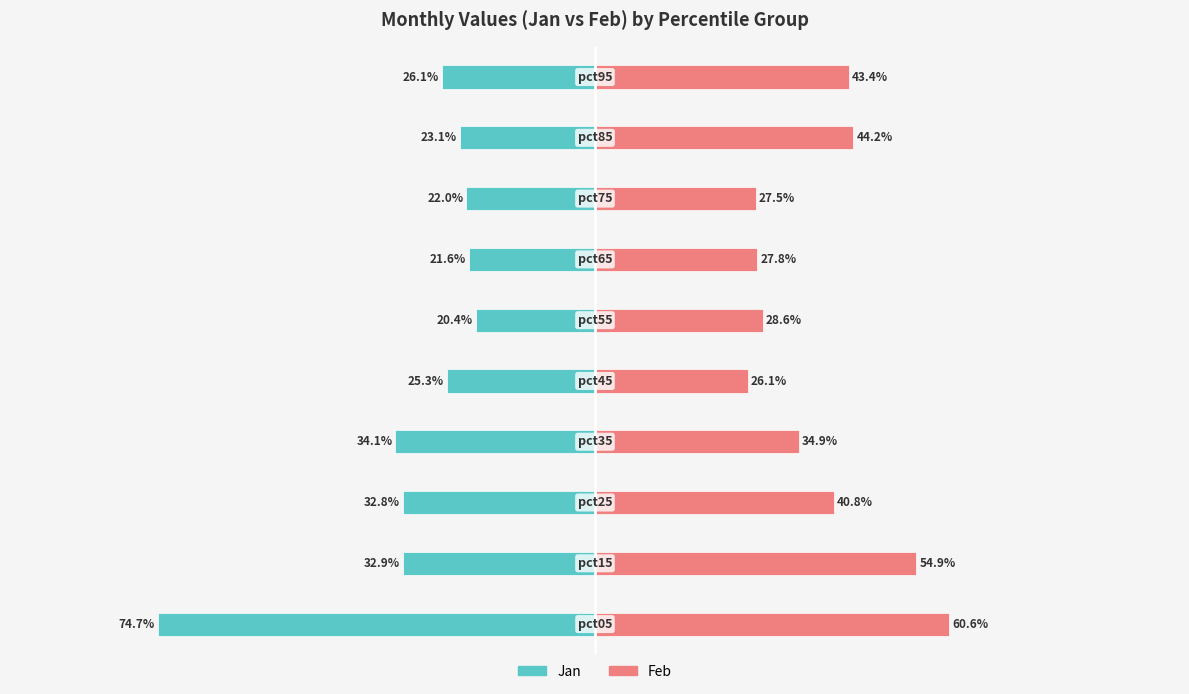

Reading left to right, what are all the values shown in this chart?

Jan: 0=-0.7	1=-0.3	2=-0.3	3=-0.3	4=-0.3	5=-0.2	6=-0.2	7=-0.2	8=-0.2	9=-0.3
Feb: 0=0.6	1=0.5	2=0.4	3=0.3	4=0.3	5=0.3	6=0.3	7=0.3	8=0.4	9=0.4